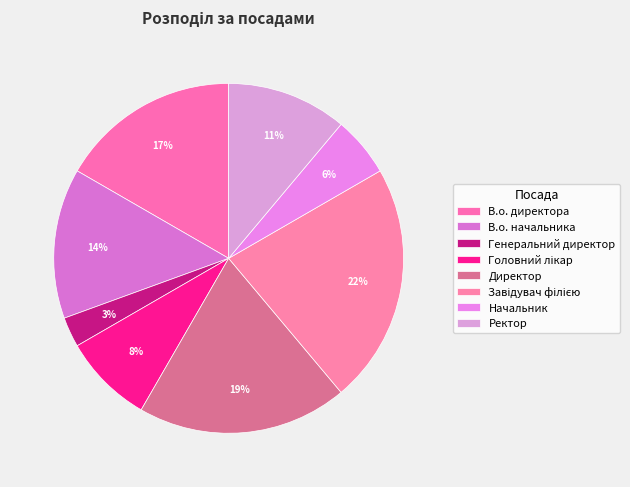

The Начальник slice represents 19% of the pie. True or false?

False